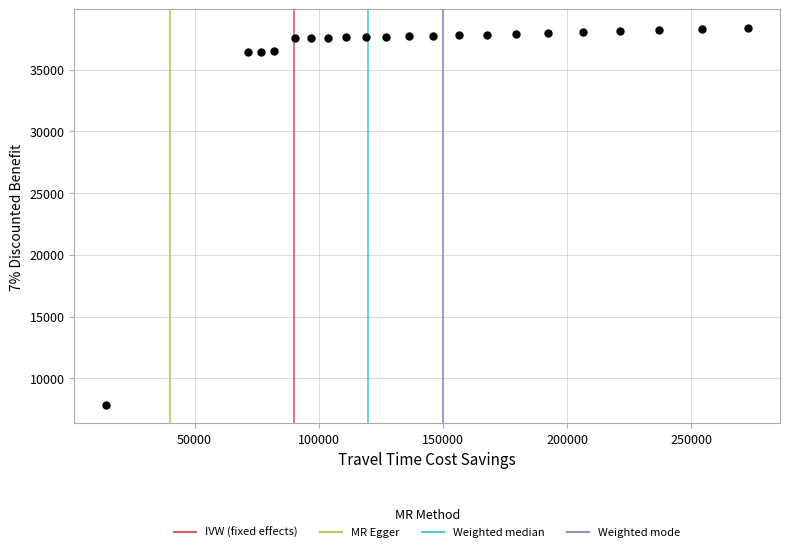

What is the range of X values (max minus min)?

258232.8